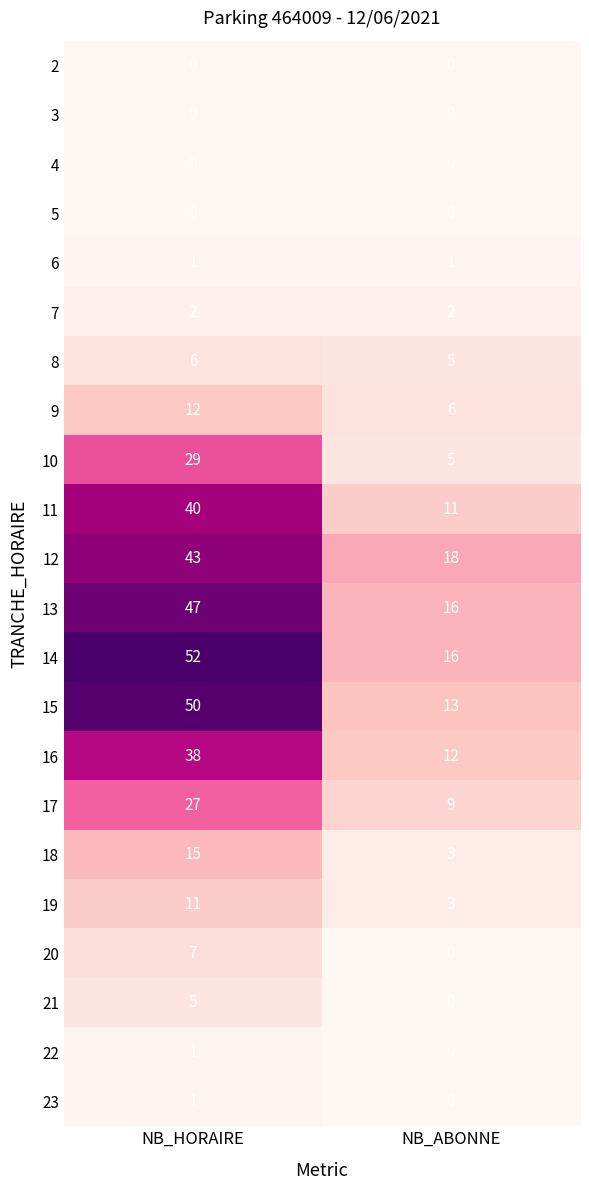

Which series has the largest total across all categories?

14